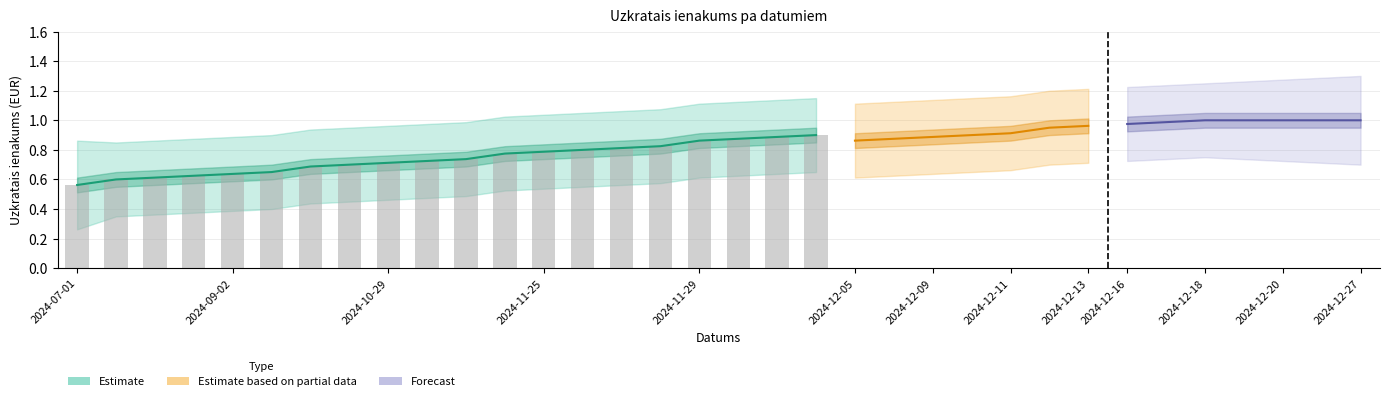

Does the chart contain stacked bars?

No